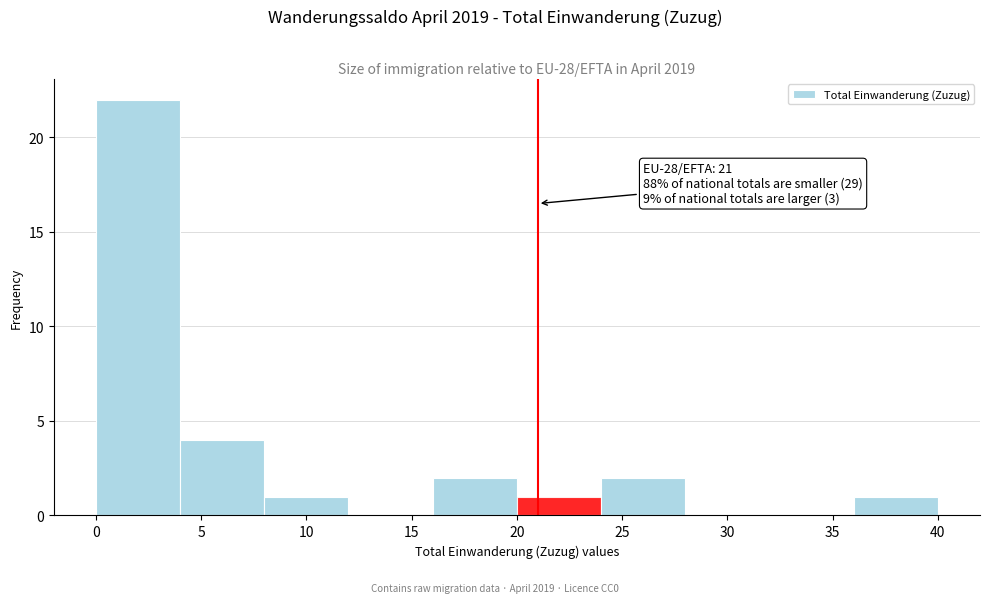

Which range on the x-axis has the tallest bar?

0 to 4